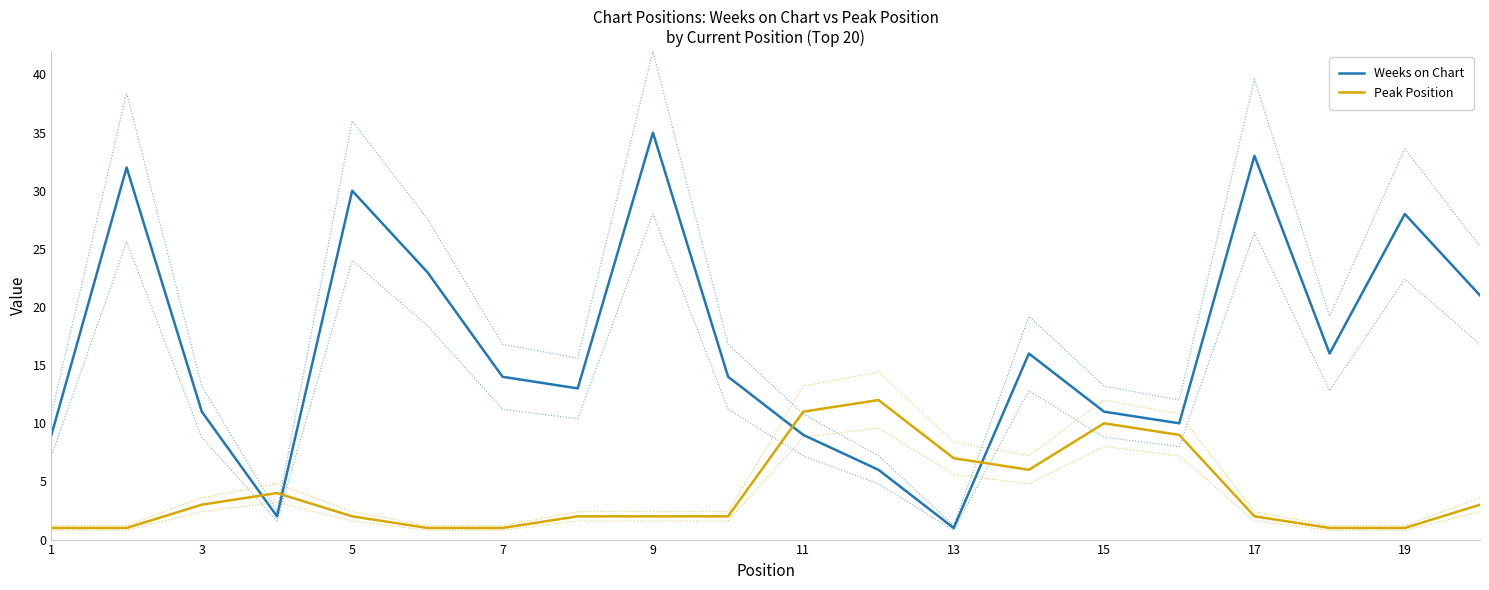

What is the greatest value displayed?

35